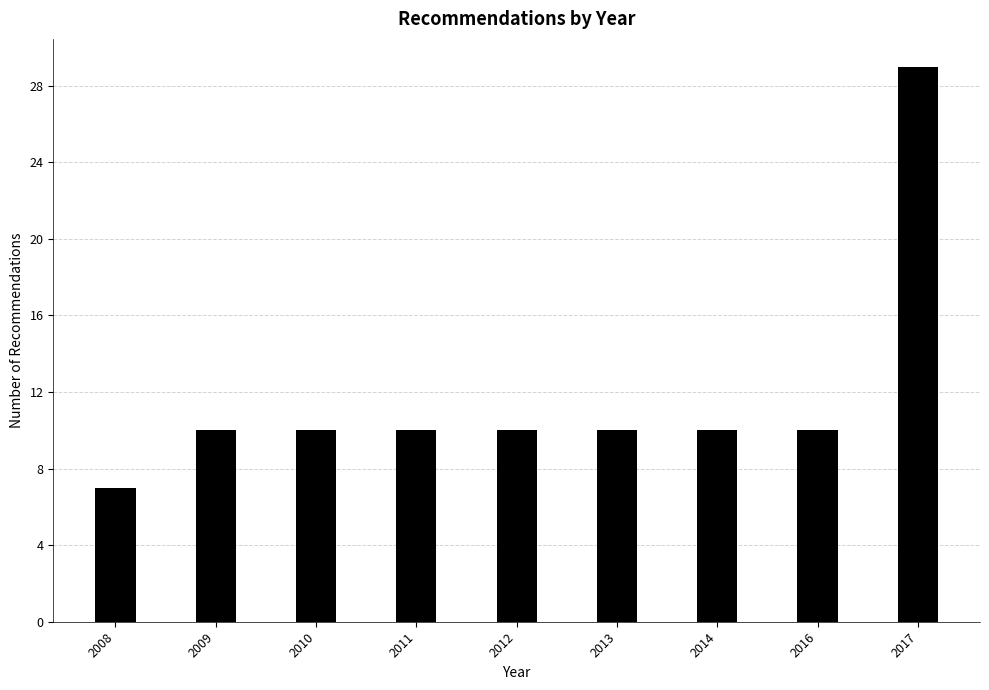

Reading left to right, what are all the values shown in this chart?

2008=7	2009=10	2010=10	2011=10	2012=10	2013=10	2014=10	2016=10	2017=29